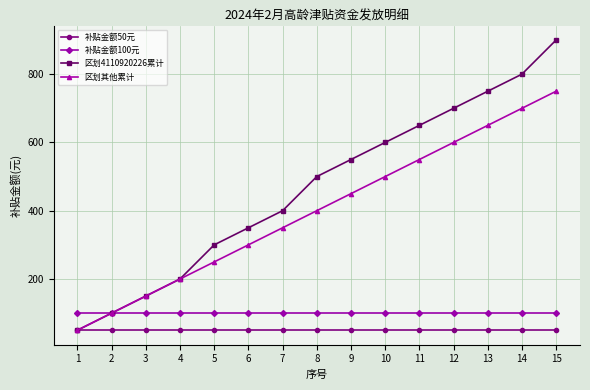

Reading left to right, transcribe all the data shown in this chart.

补贴金额50元: 50	50	50	50	50	50	50	50	50	50	50	50	50	50	50
补贴金额100元: 100	100	100	100	100	100	100	100	100	100	100	100	100	100	100
区划4110920226累计: 50	100	150	200	300	350	400	500	550	600	650	700	750	800	900
区划其他累计: 50	100	150	200	250	300	350	400	450	500	550	600	650	700	750